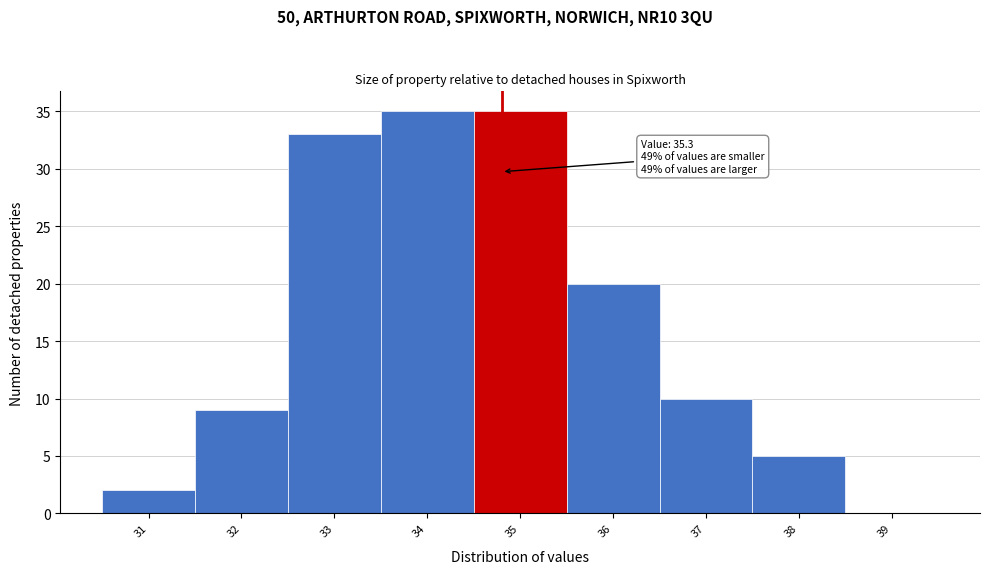

Reading left to right, what are all the values shown in this chart?

31=2	32=9	33=33	34=35	35=35	36=20	37=10	38=5	39=0